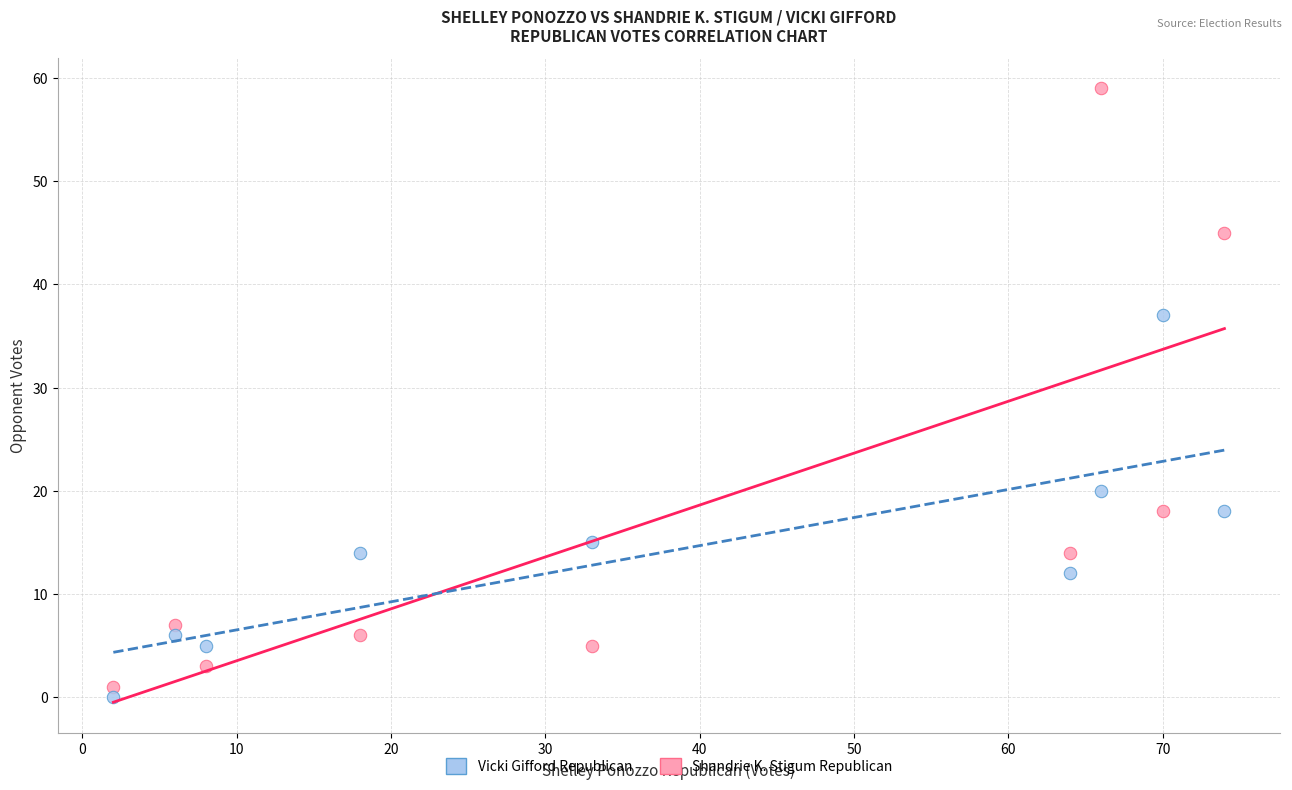

Which series has the widest spread of Y values?

Shandrie K. Stigum Republican